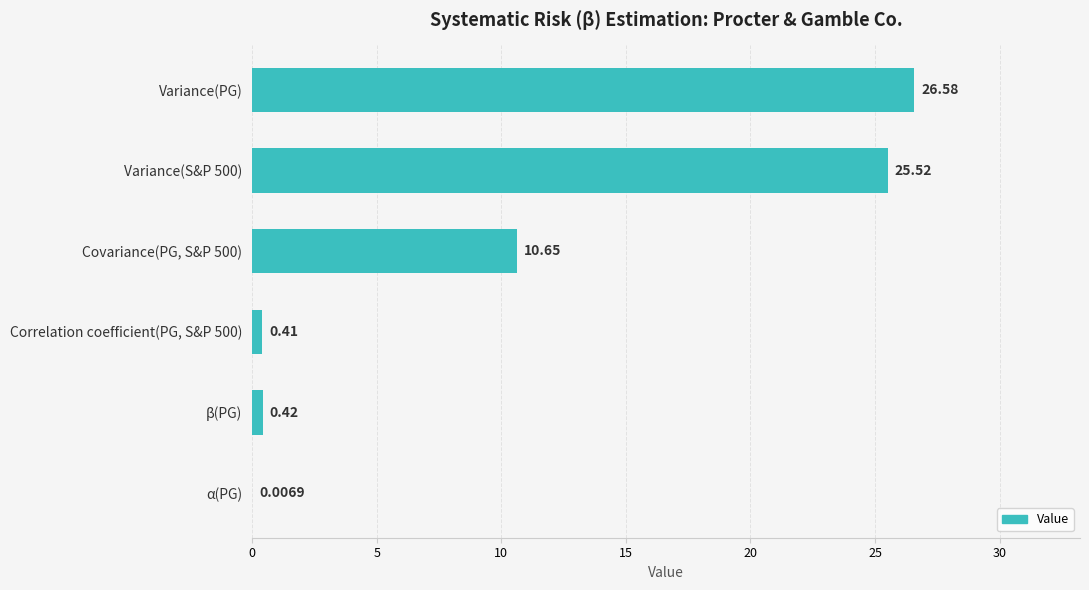

What is the sum of the values at Correlation coefficient(PG, S&P 500) and Variance(PG)?

27.0